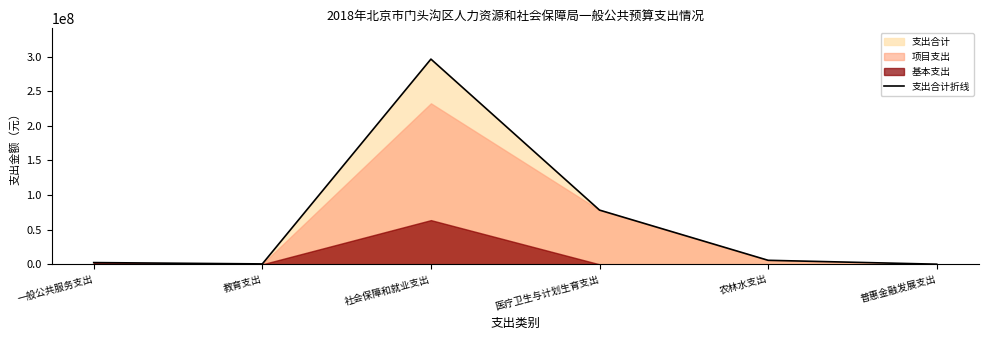

What position from the left is 社会保障和就业支出?

3